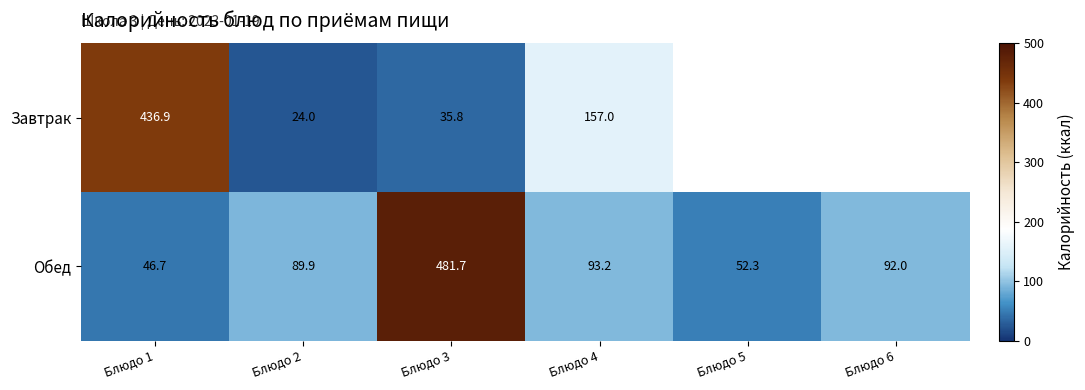

What is the total value across all series at Блюдо 3?

517.5